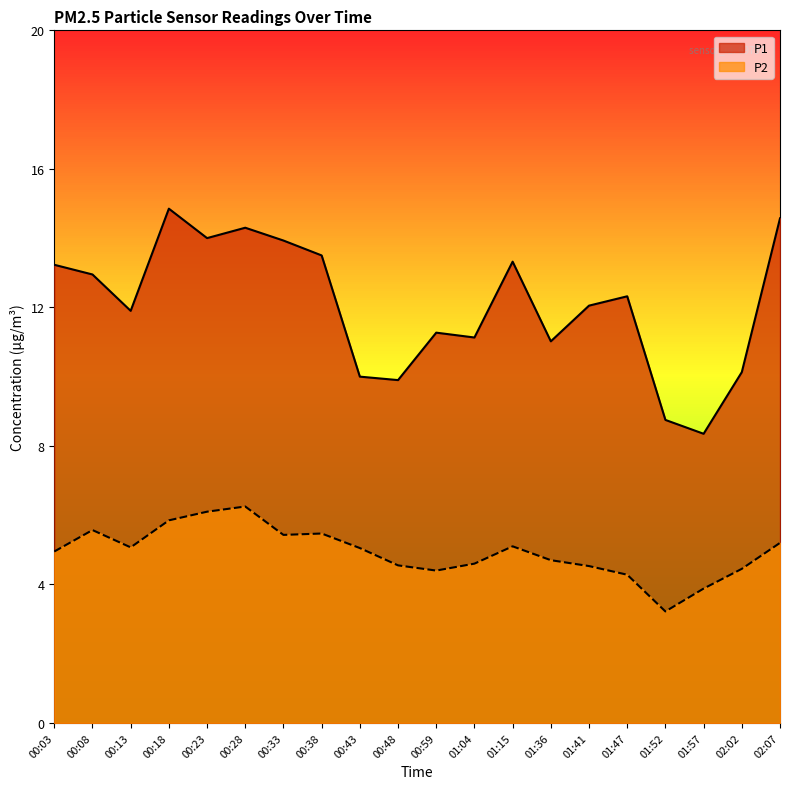

Which category has the highest value in the P2 series?

00:28